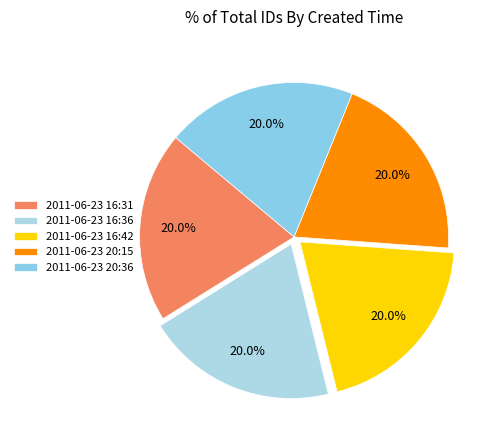

Which slice is the smallest?

2011-06-23 16:31